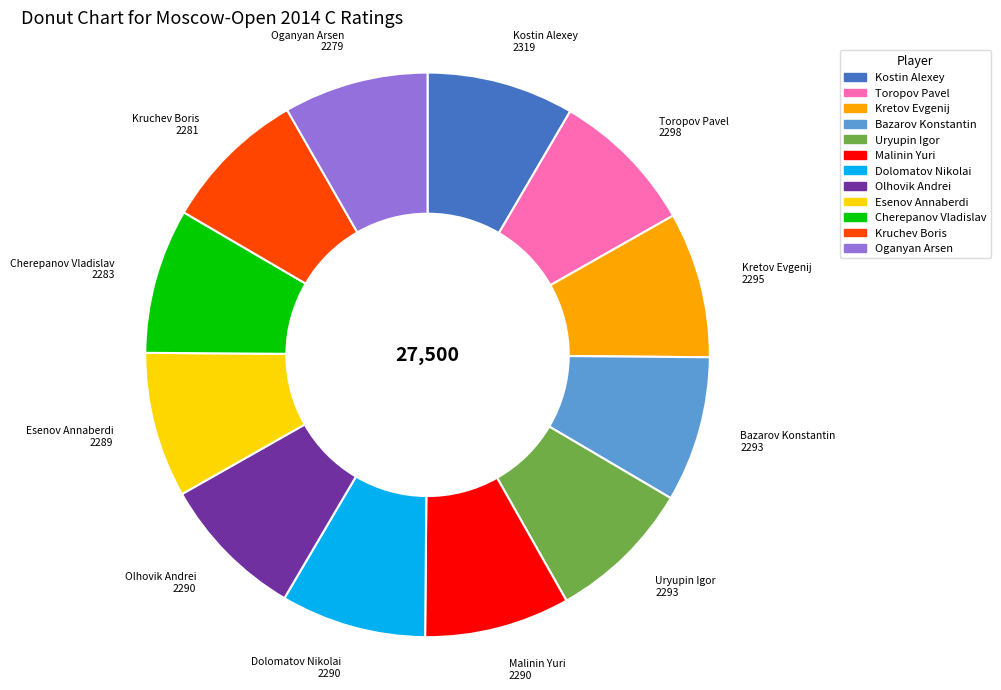

How many segments does this pie chart have?

12